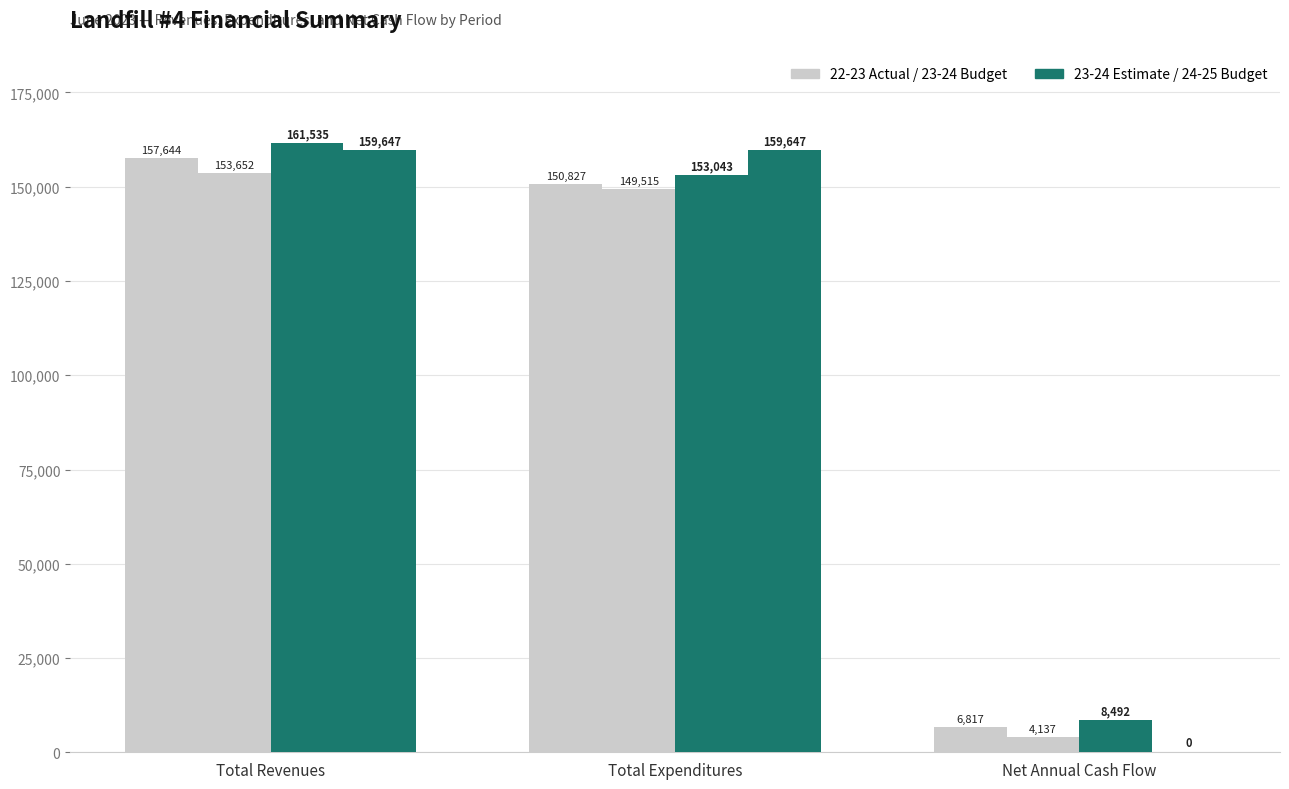

How many groups of bars are there?

3